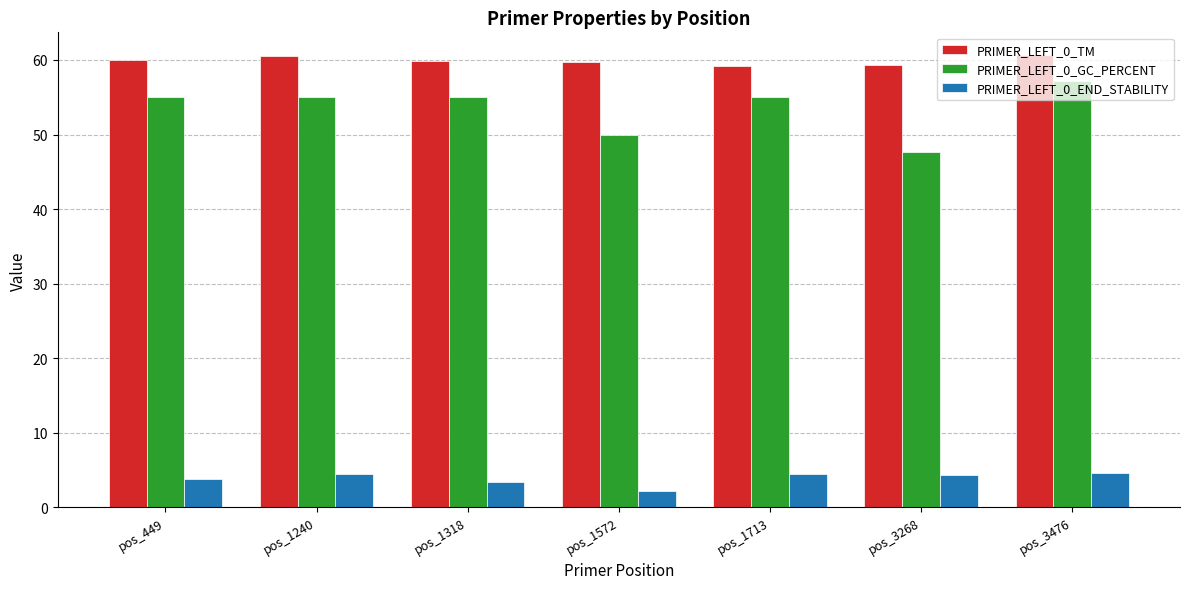

What is the sum of all PRIMER_LEFT_0_GC_PERCENT values?

374.8